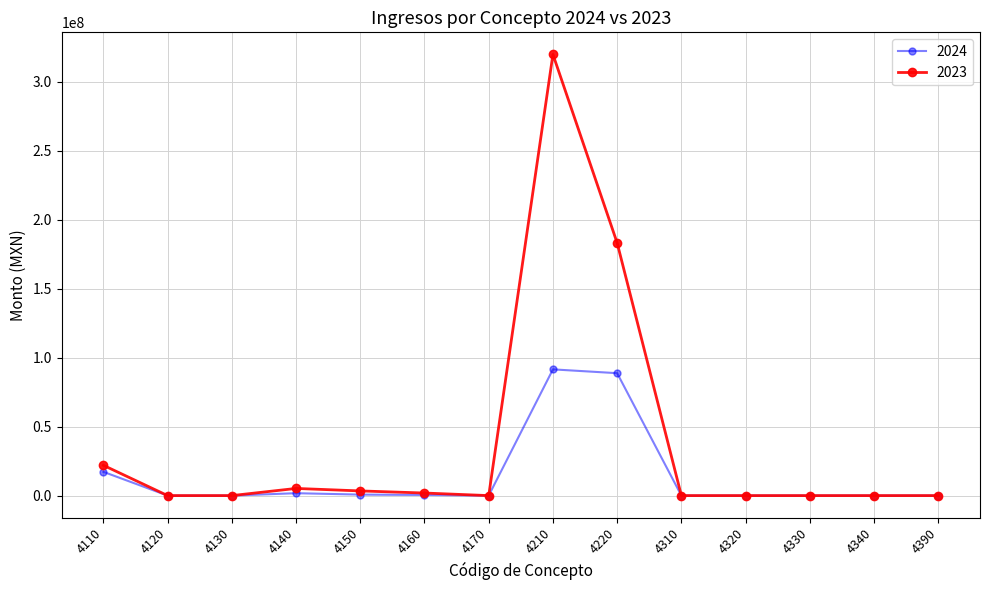

At which category is the sum across all series the highest?

4210